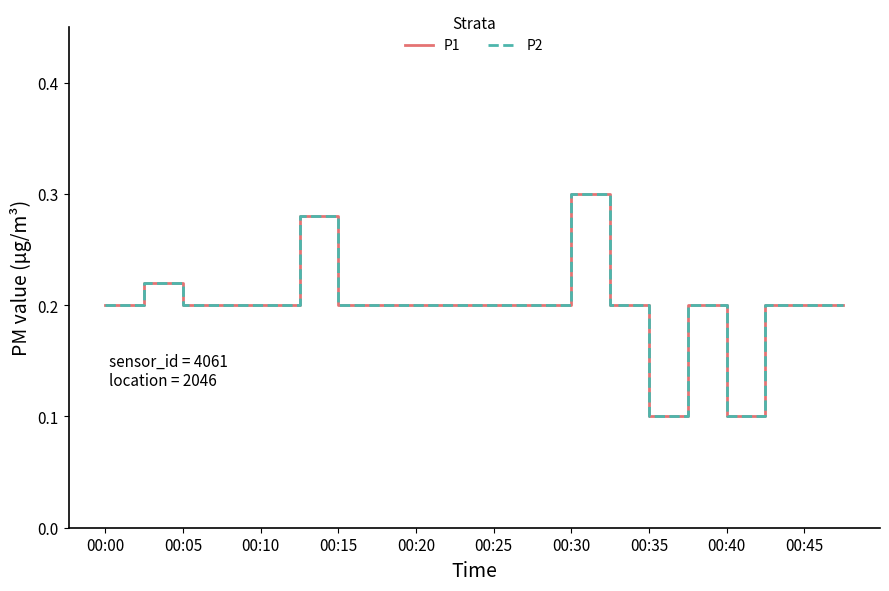

Does the chart have visible grid lines?

No